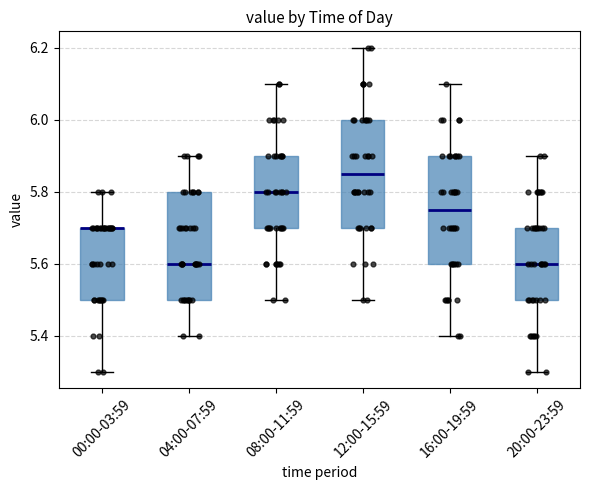

Reading left to right, transcribe this box plot: for each box, give where its median line is, the range the box spans, and where its two whiskers end, as read against the y-axis. The values are not printed on the chart, so give them approximately, as read against the axis.

00:00-03:59: median 5.70 (drawn on the box's upper edge), box 5.50 to 5.70, whiskers 5.30 to 5.80
04:00-07:59: median 5.60, box 5.50 to 5.80, whiskers 5.40 to 5.90
08:00-11:59: median 5.80, box 5.70 to 5.90, whiskers 5.50 to 6.10
12:00-15:59: median 5.86, box 5.70 to 6.00, whiskers 5.50 to 6.20
16:00-19:59: median 5.76, box 5.60 to 5.90, whiskers 5.40 to 6.10
20:00-23:59: median 5.60, box 5.50 to 5.70, whiskers 5.30 to 5.90